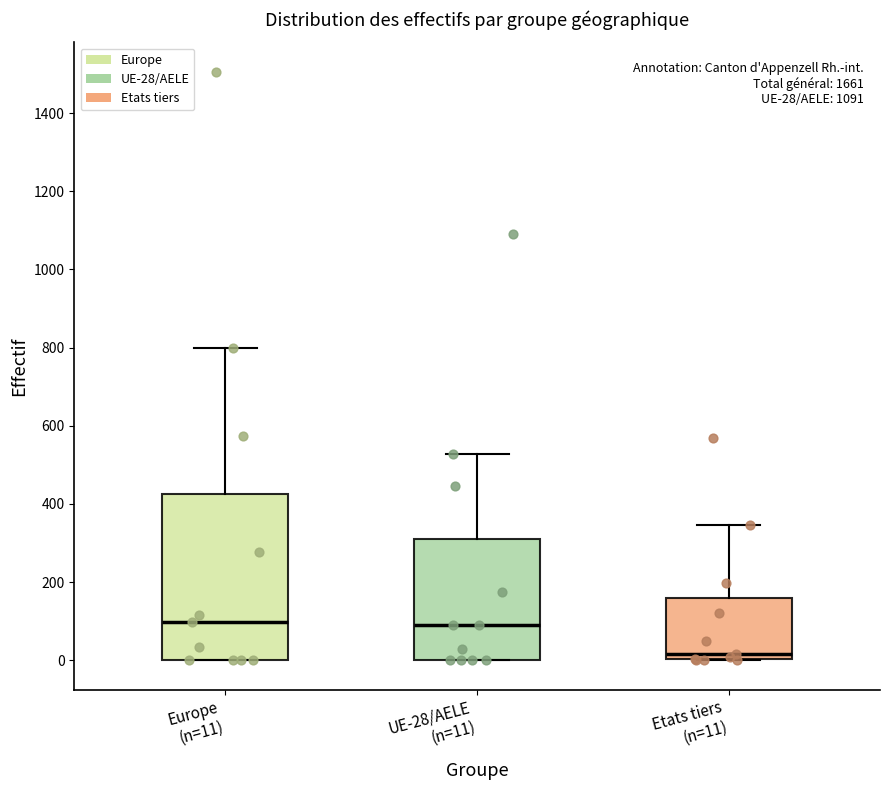

Which box has the lowest median line?

Etats tiers (n=11)